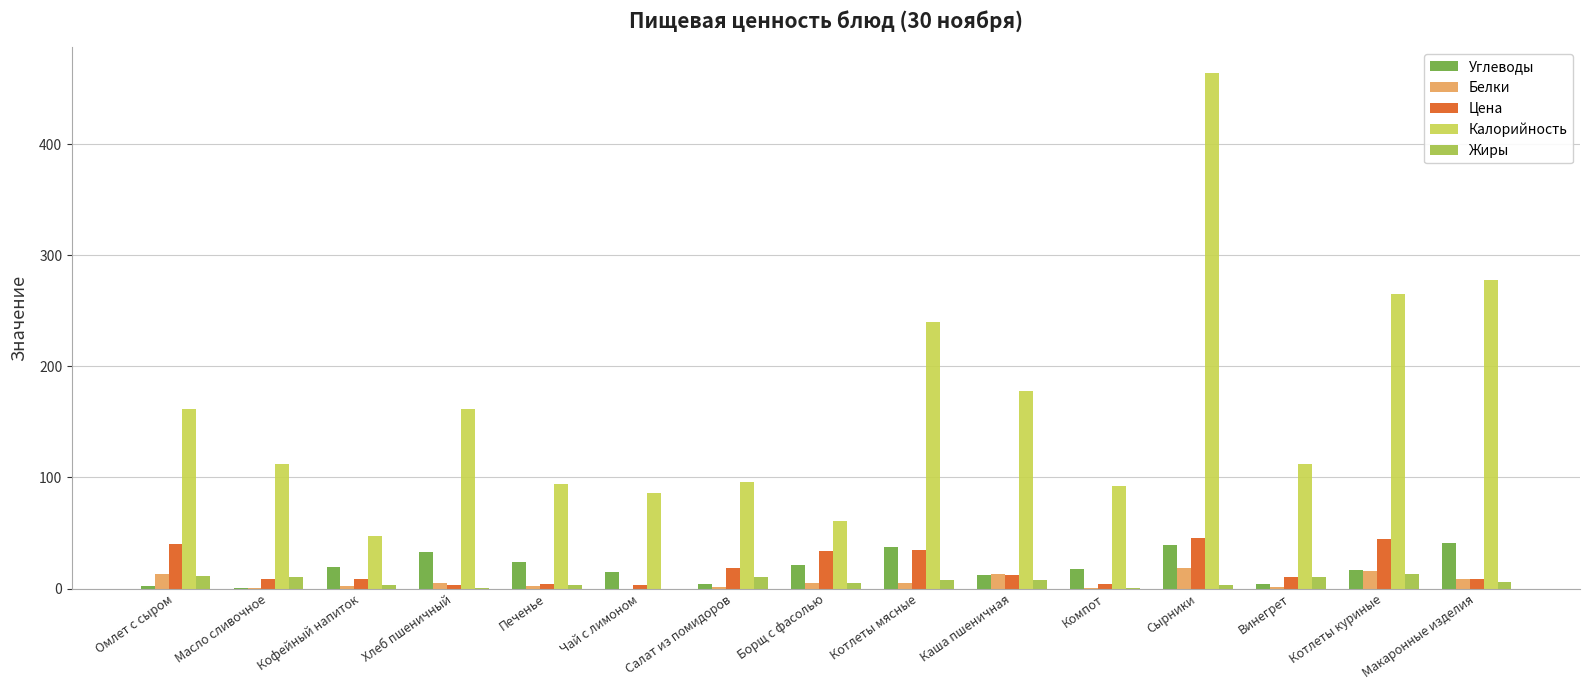

How many distinct data groups are displayed?

5